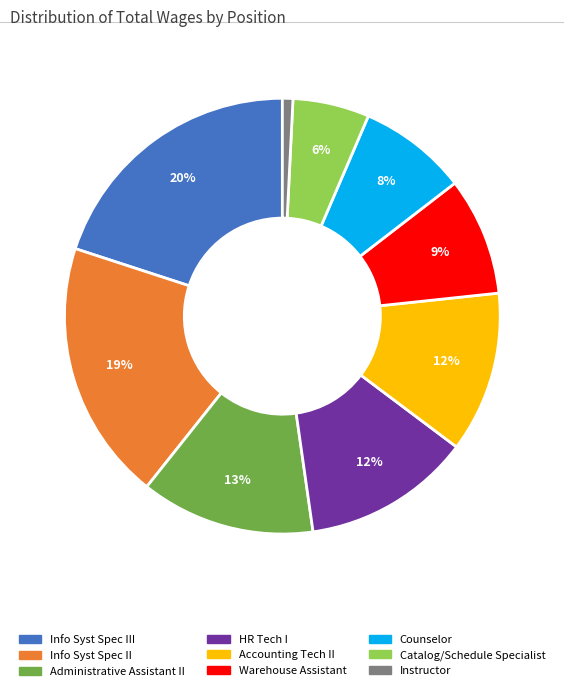

Count the number of slices in the pie.

9